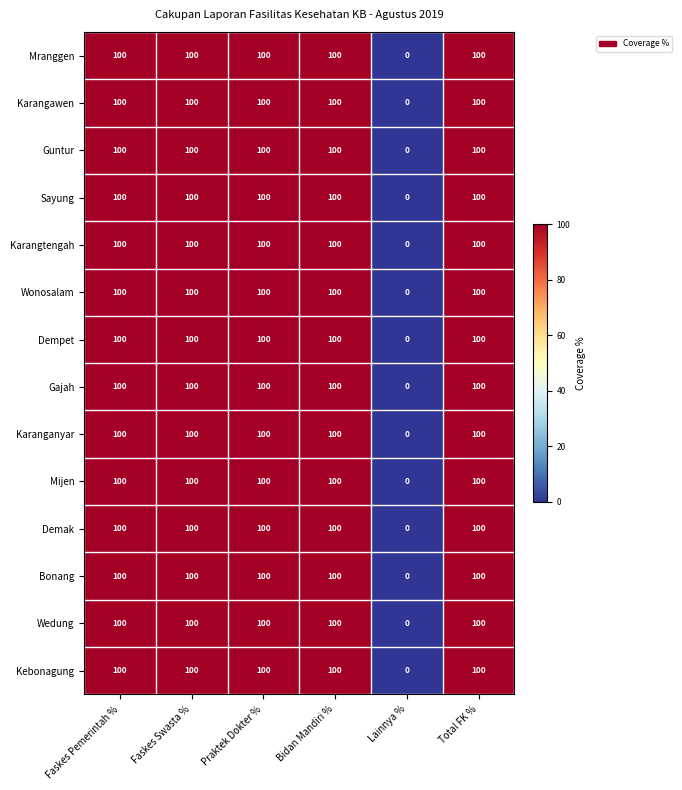

What is the sum of the Karanganyar values at Lainnya % and Faskes Pemerintah %?

100